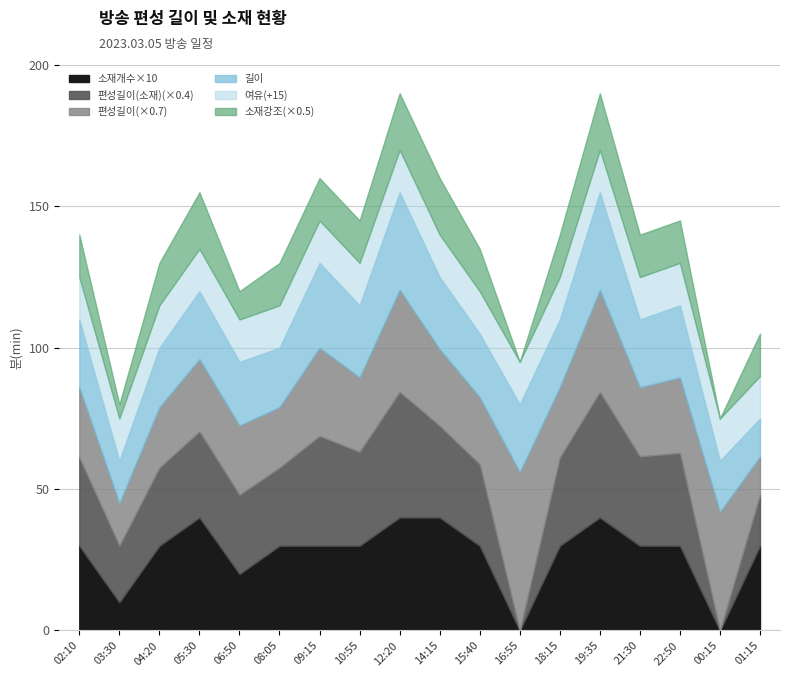

At which label does 편성길이 reach its minimum?

01:15